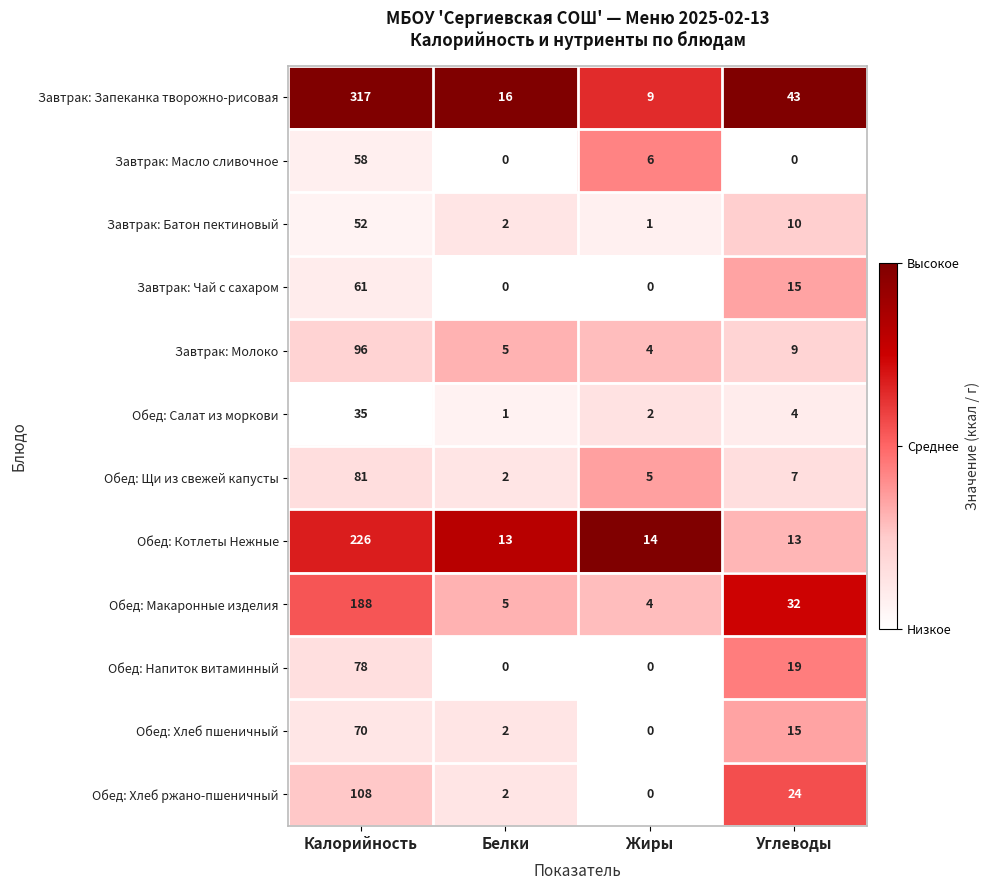

The value of Обед: Хлеб пшеничный at Калорийность is 70. True or false?

True